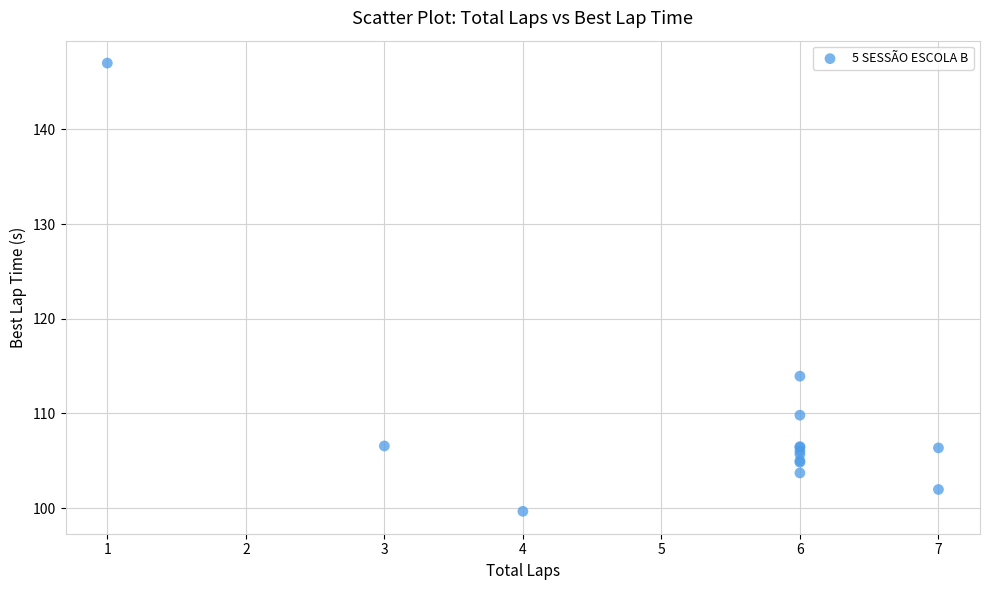

What Y value in the scatter plot is closest to 123?

113.9